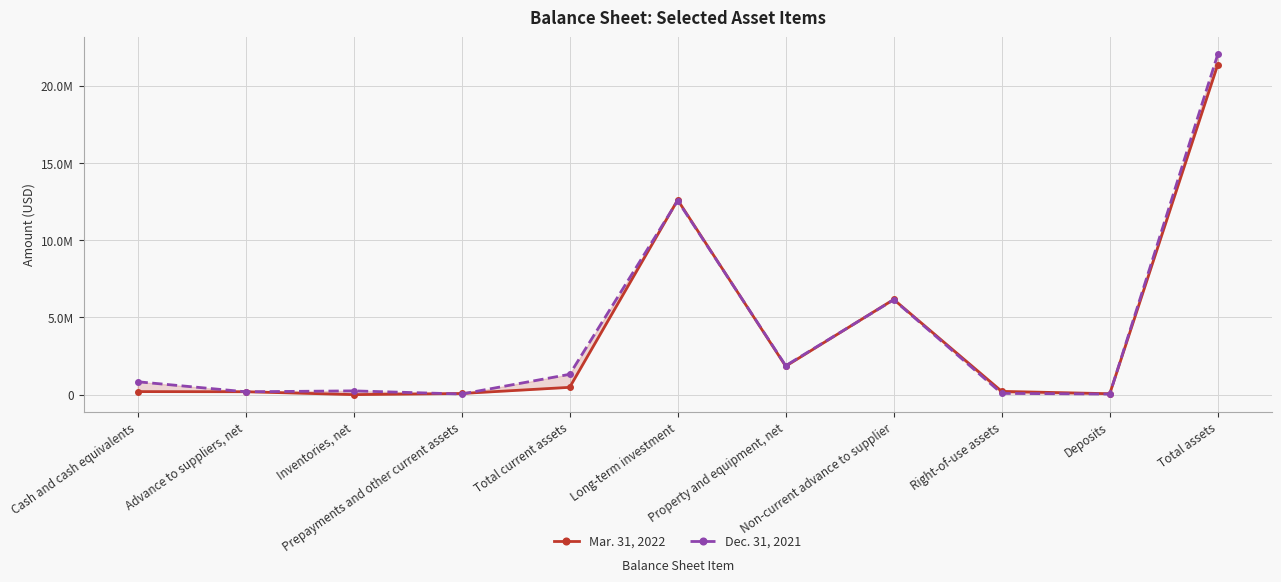

What is the label of the 1st point from the right?

Total assets